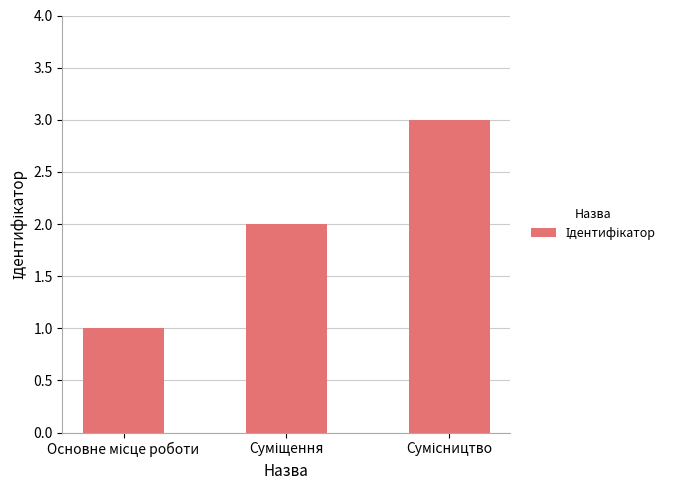

What is the greatest value displayed?

3